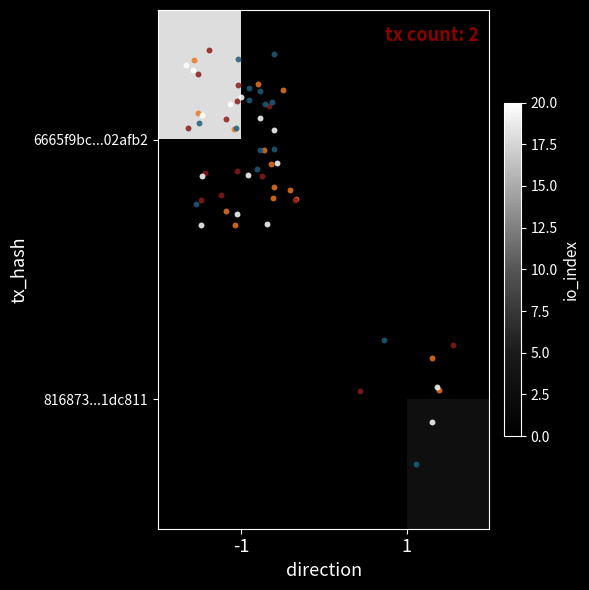

Reading left to right, what are all the values shown in this chart?

6665f9bc259dfe9f049045b1fa58c084b02afb2: direction=-1	io_index=18
816873082fc59604b5c421f3488bb8fd31dc811: direction=1	io_index=3